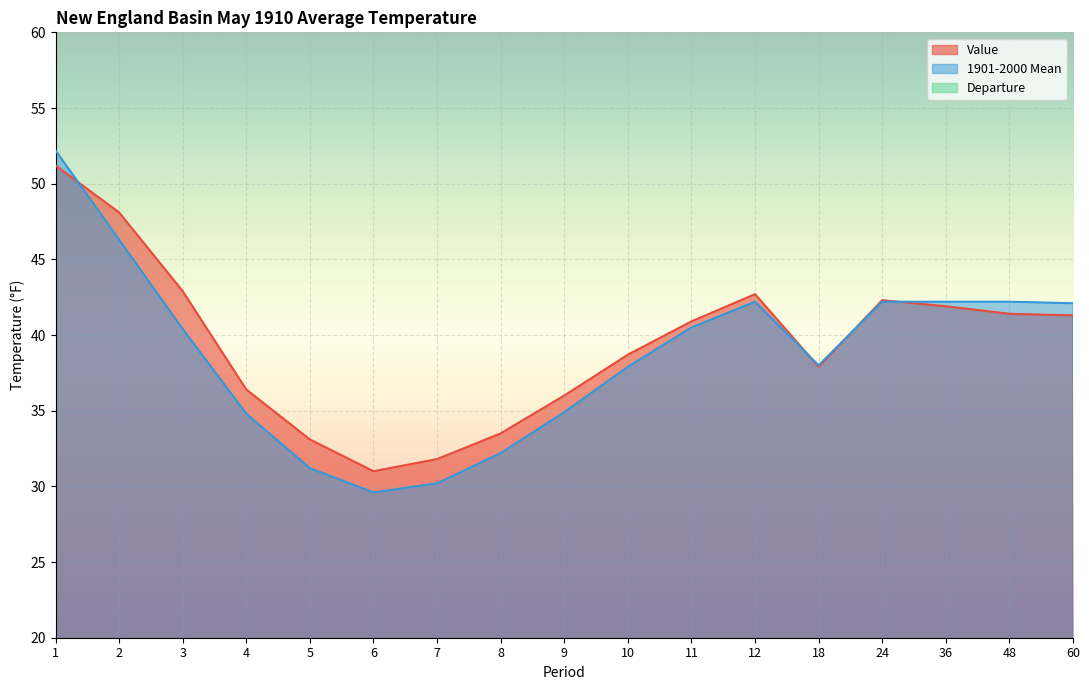

At which category is the sum across all series the highest?

1